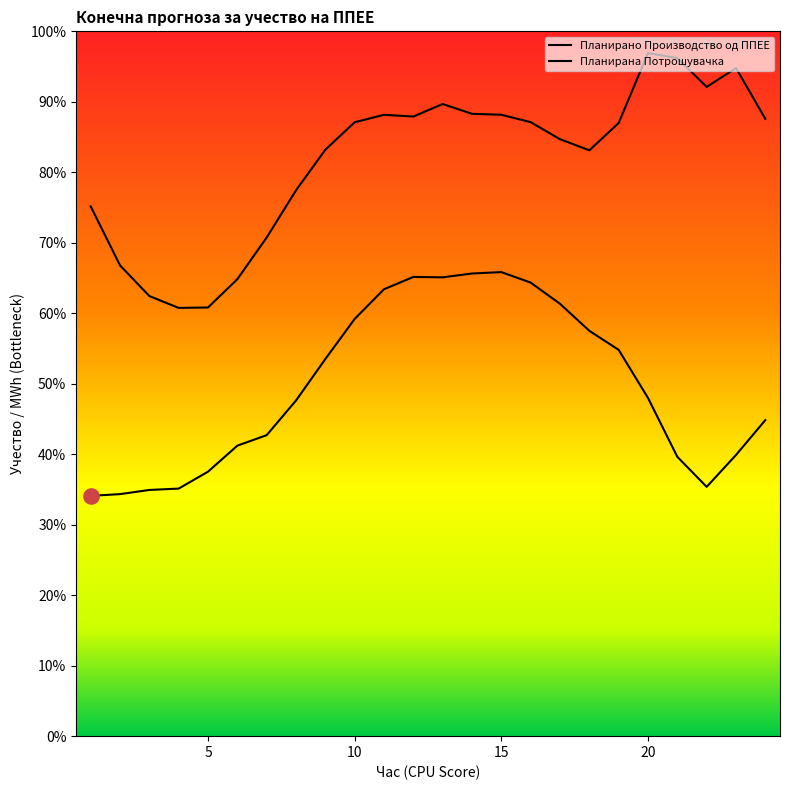

Is the value of Планирано Производство од ППЕЕ at 15 greater than the value of Планирана Потрошувачка at 14?

No